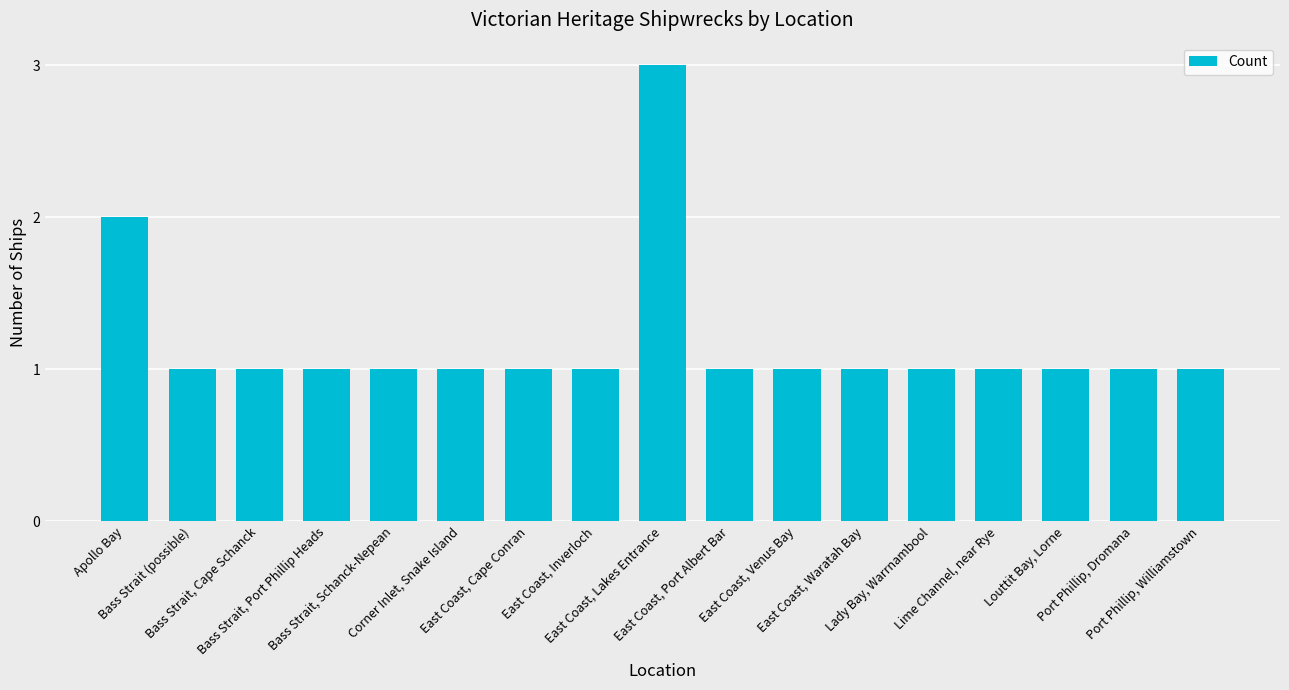

Does the chart contain stacked bars?

No